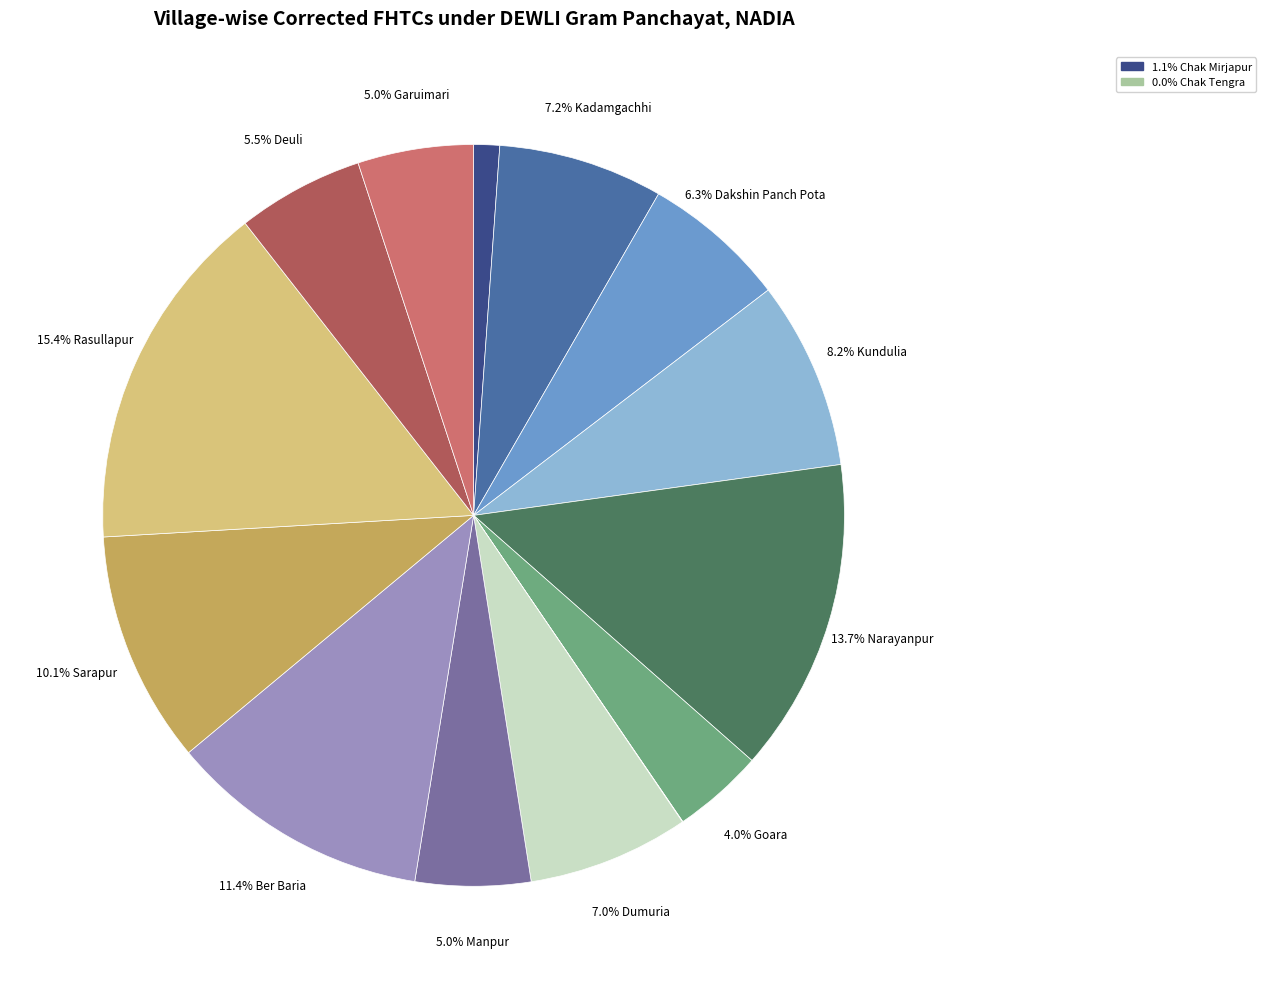

Is there a majority slice in this chart?

No